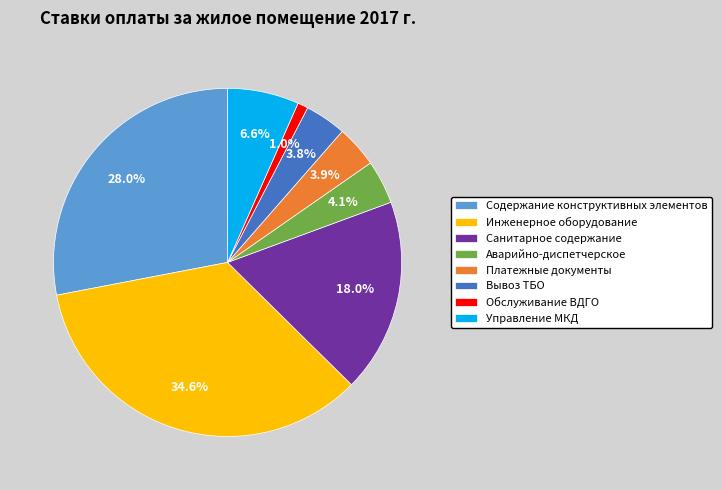

Combined, what portion of the pie is Вывоз ТБО and Содержание конструктивных элементов?

31.8%